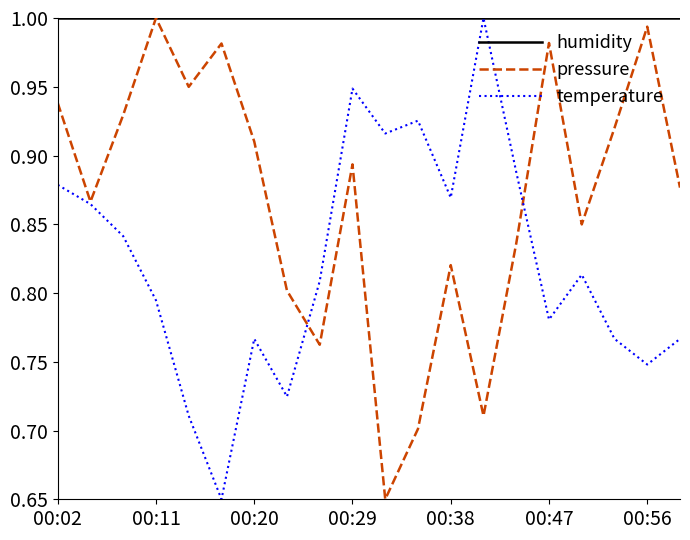

Rank the series by their average value, from highest to lowest.

humidity, pressure, temperature